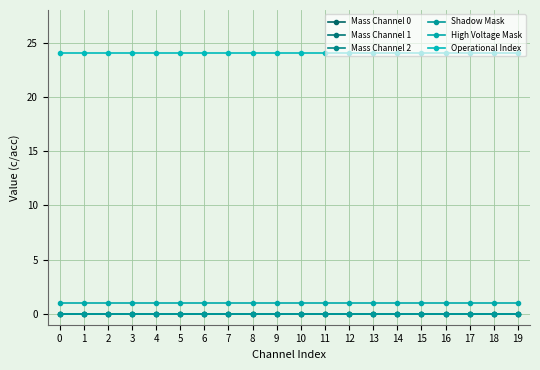

Is this an area chart (filled region under the line)?

No